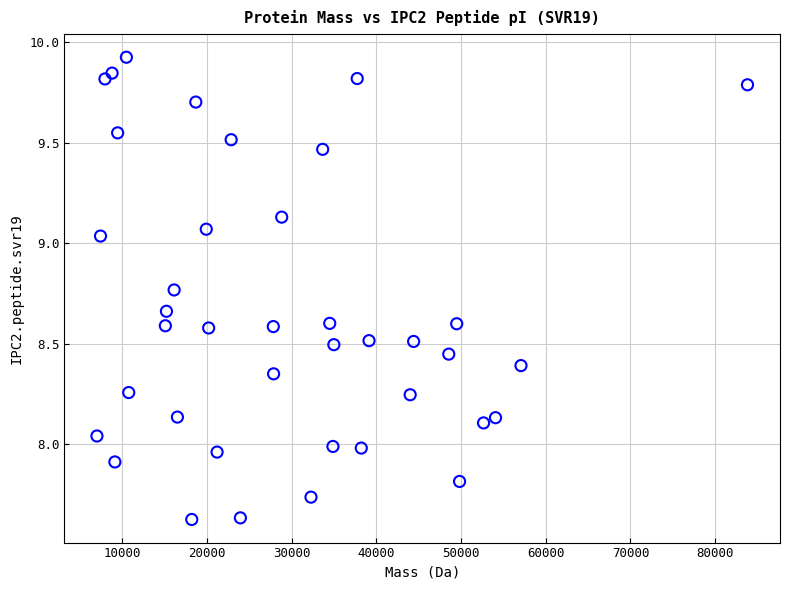

What is the range of Y values (max minus min)?

2.3